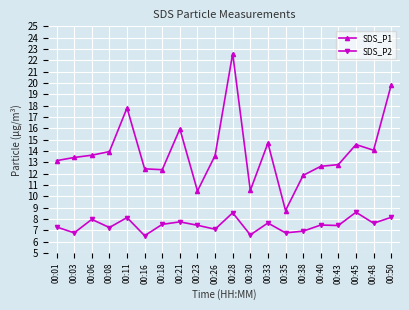

Where does the SDS_P1 series first go above 13?

00:01